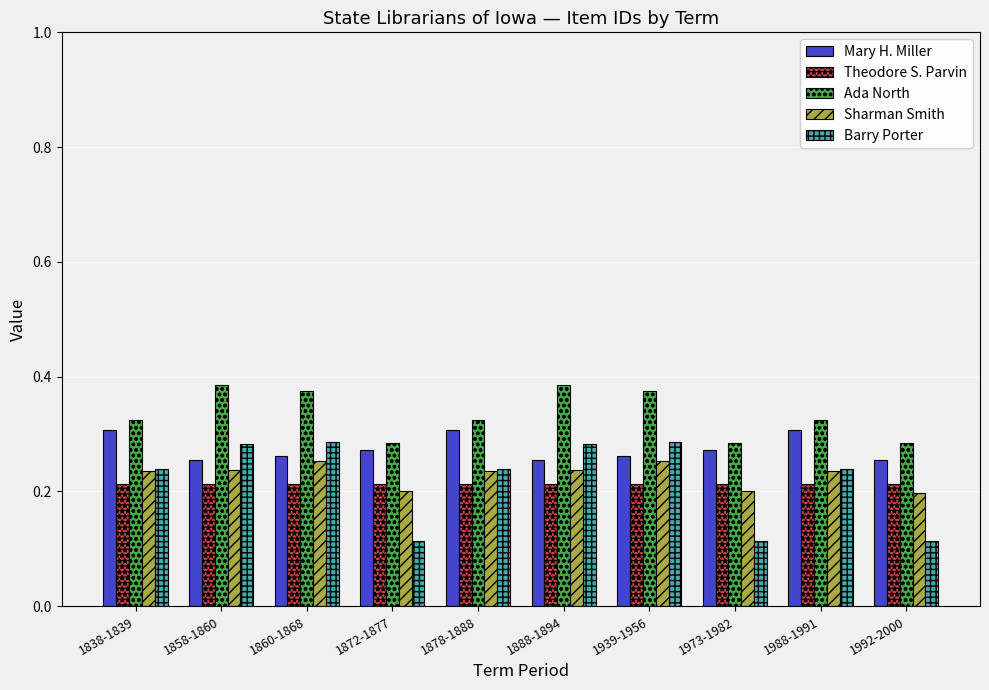

Is it true that Barry Porter equals 0.4 at 1858-1860?

False